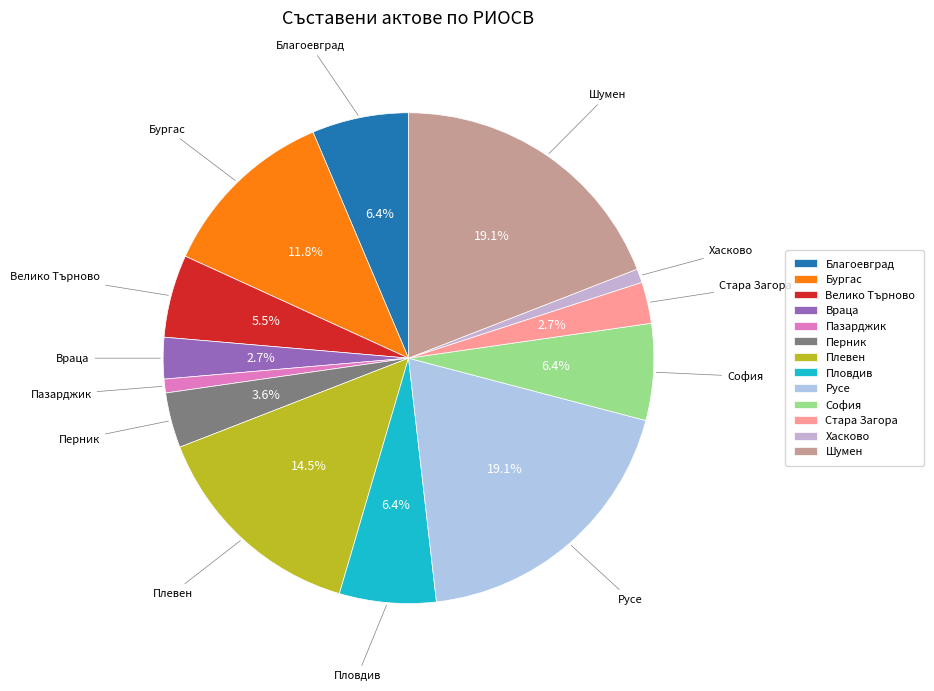

To the nearest percent, what is the difference between the largest and smallest slice percentages?

18%